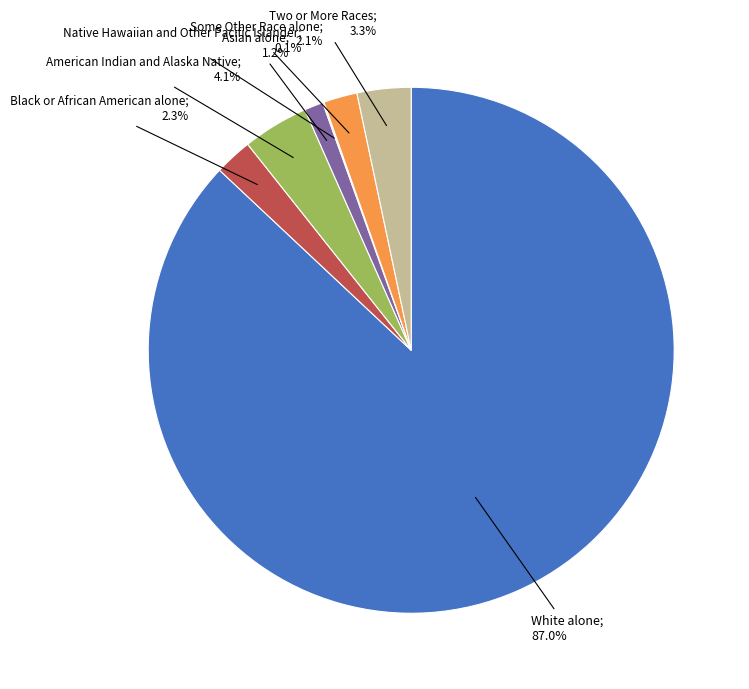

Is there any slice that represents more than half of the pie?

Yes